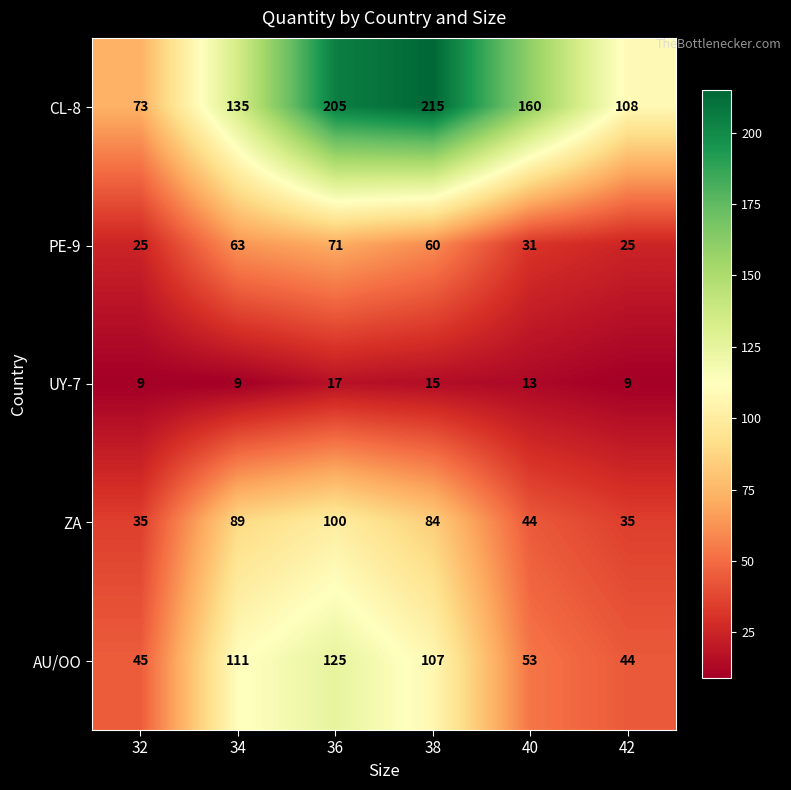

What is the average value of the PE-9 series?

46